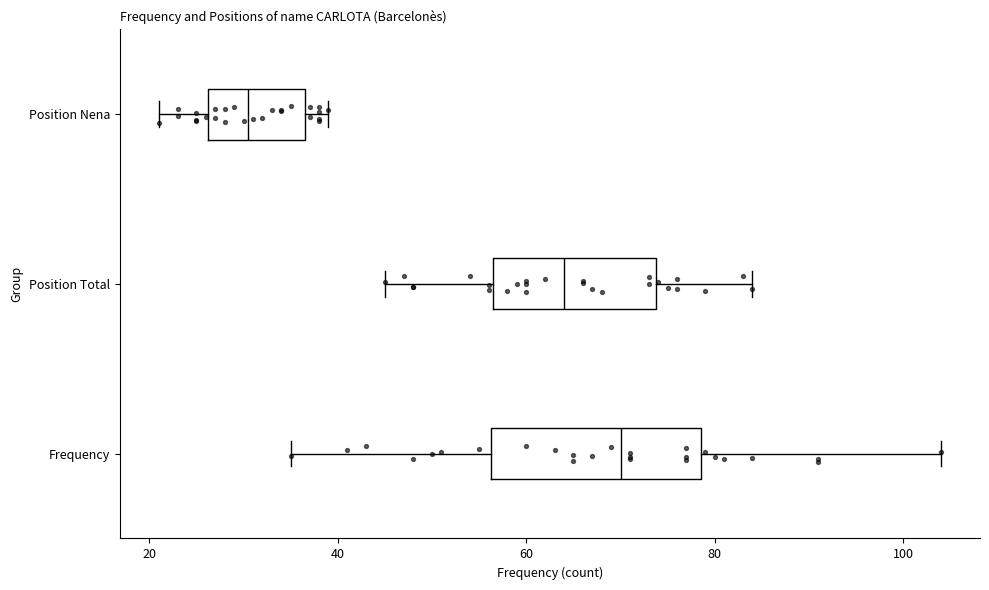

Where is the right edge of the box for Position Total on the x-axis? The values are not printed on the chart, so give them approximately, as read against the axis.

74